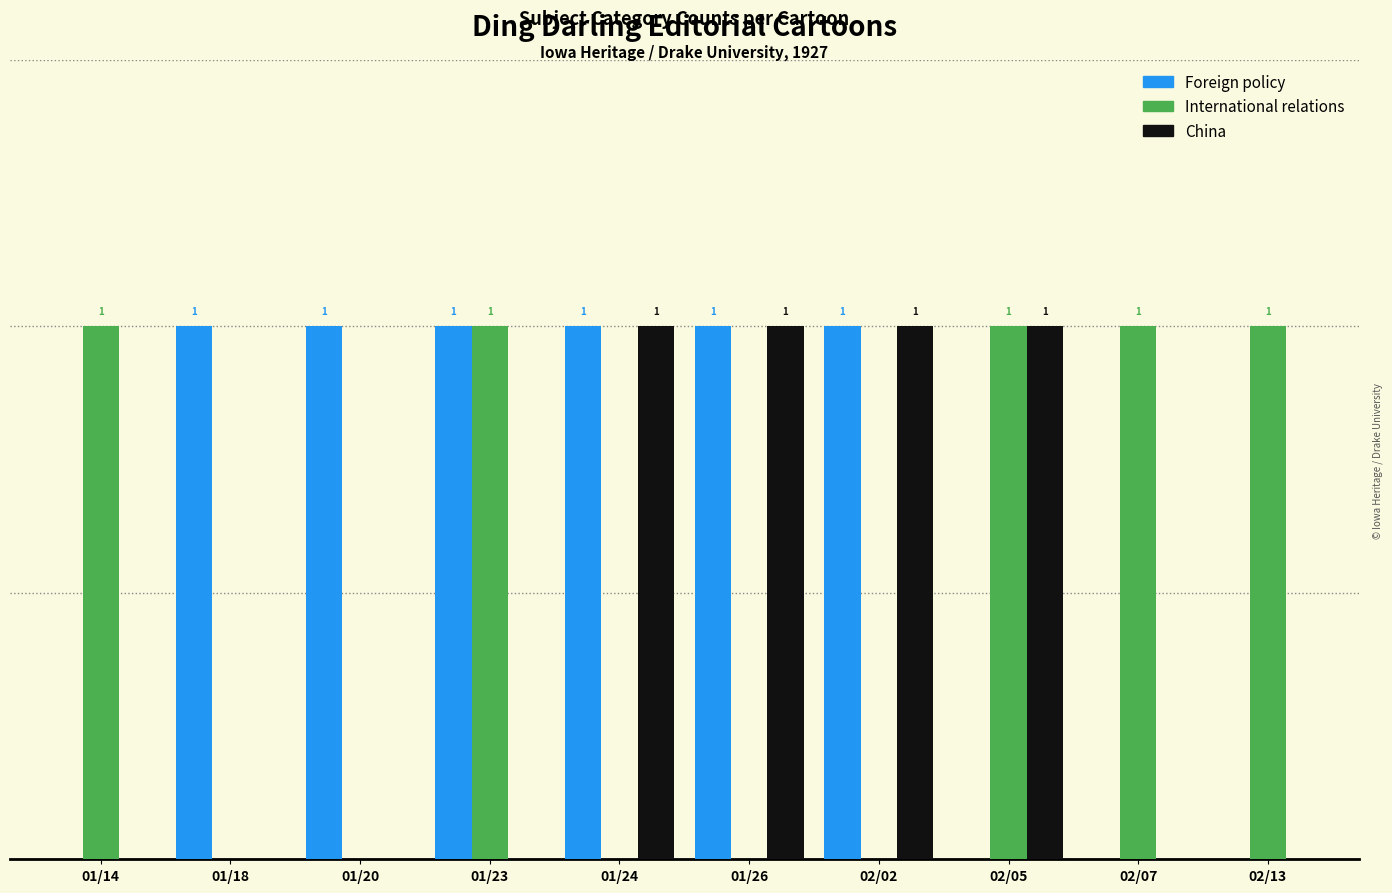

Is the value of Foreign policy at 01/23 greater than the value of International relations at 01/24?

Yes